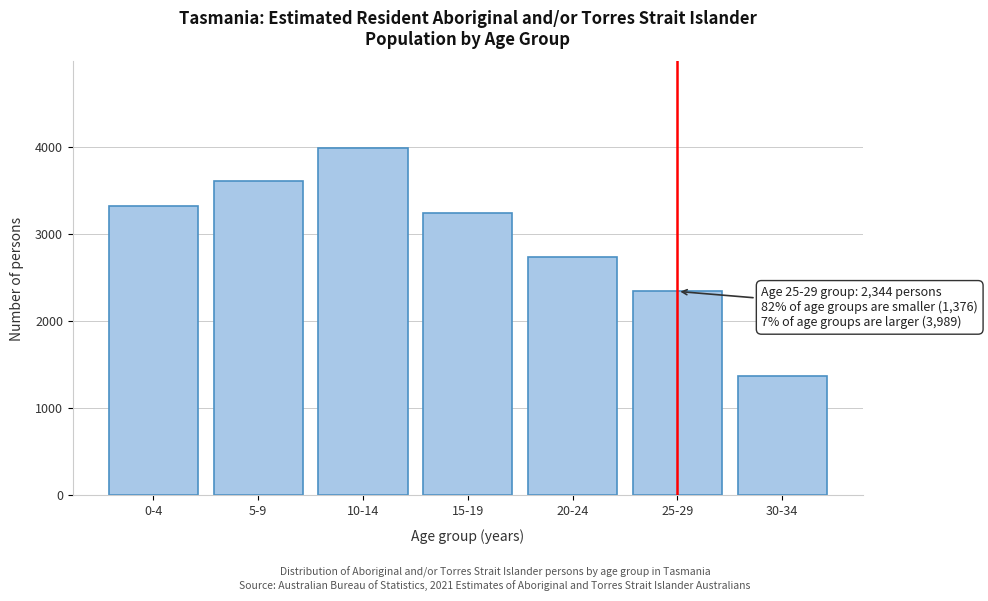

Reading left to right, extract all data points from this chart.

0-4=3323	5-9=3614	10-14=3989	15-19=3242	20-24=2744	25-29=2344	30-34=1376